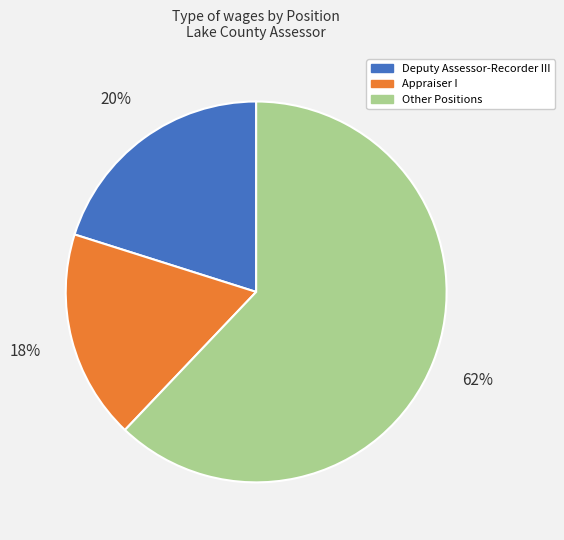

To the nearest percent, what is the average slice percentage?

33%